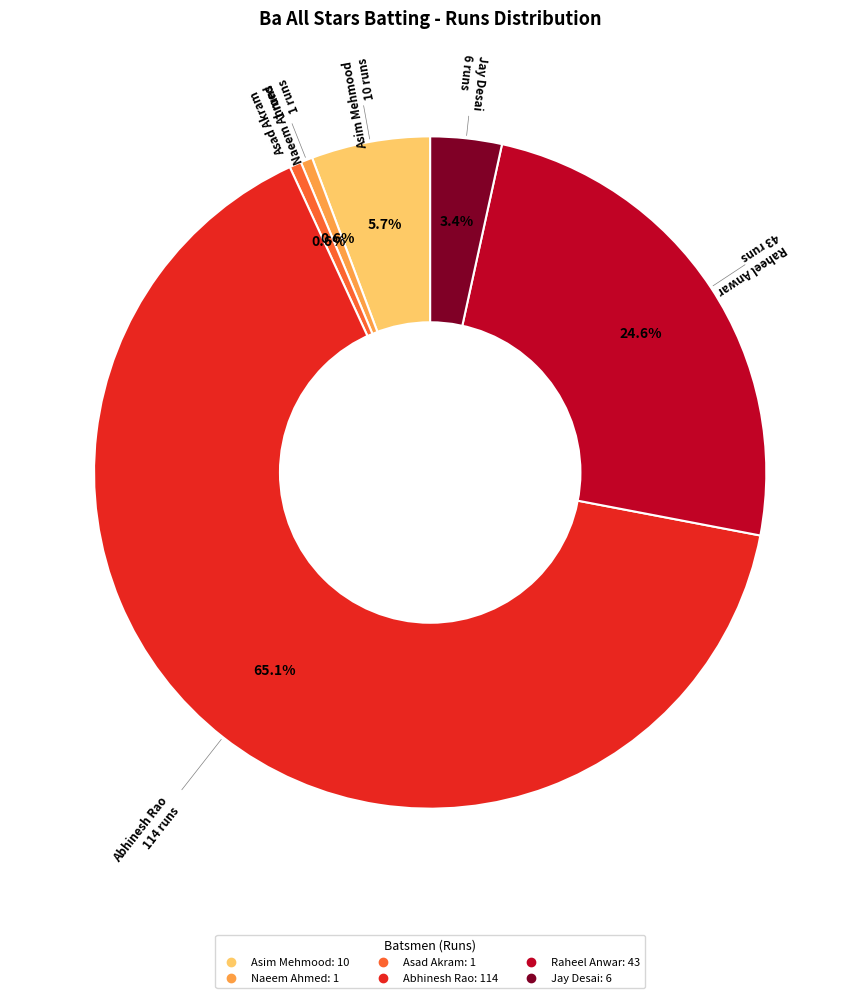

To the nearest percent, what is the average slice percentage?

17%